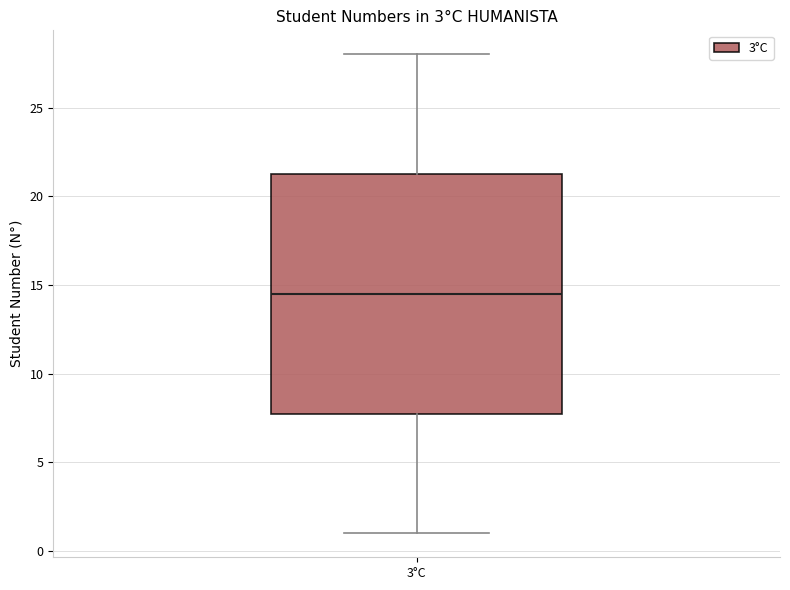

Read this box plot against the y-axis: the position of the median line, the range covered by the box, and the ends of both whiskers. The values are not printed on the chart, so give them approximately, as read against the axis.

median 14.5, box 8.0 to 21.5, whiskers 1.0 to 28.0